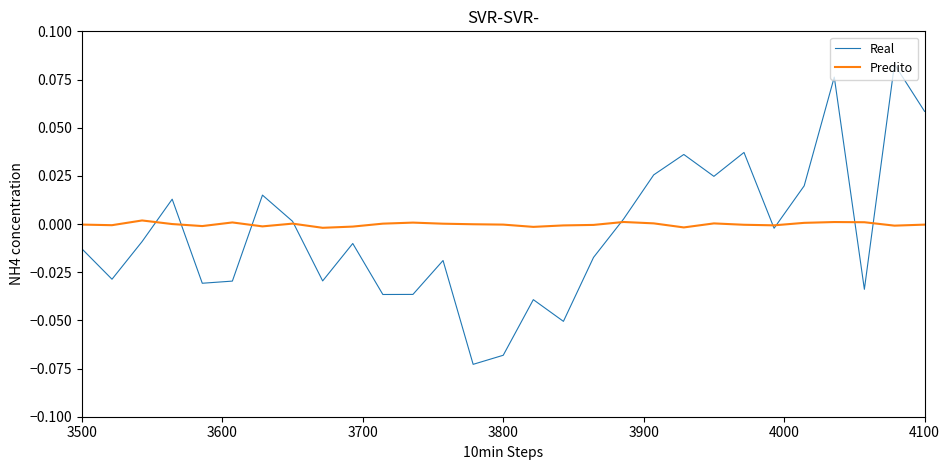

List the series in order of their peak value, highest first.

Real, Predito